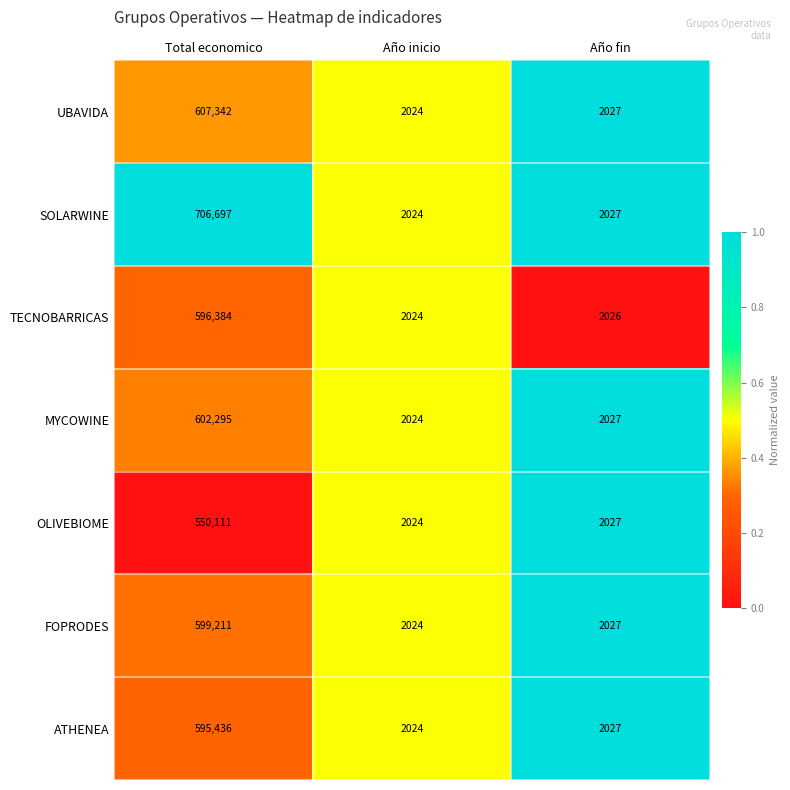

What is the spread (max minus min) of values at Año fin?

1